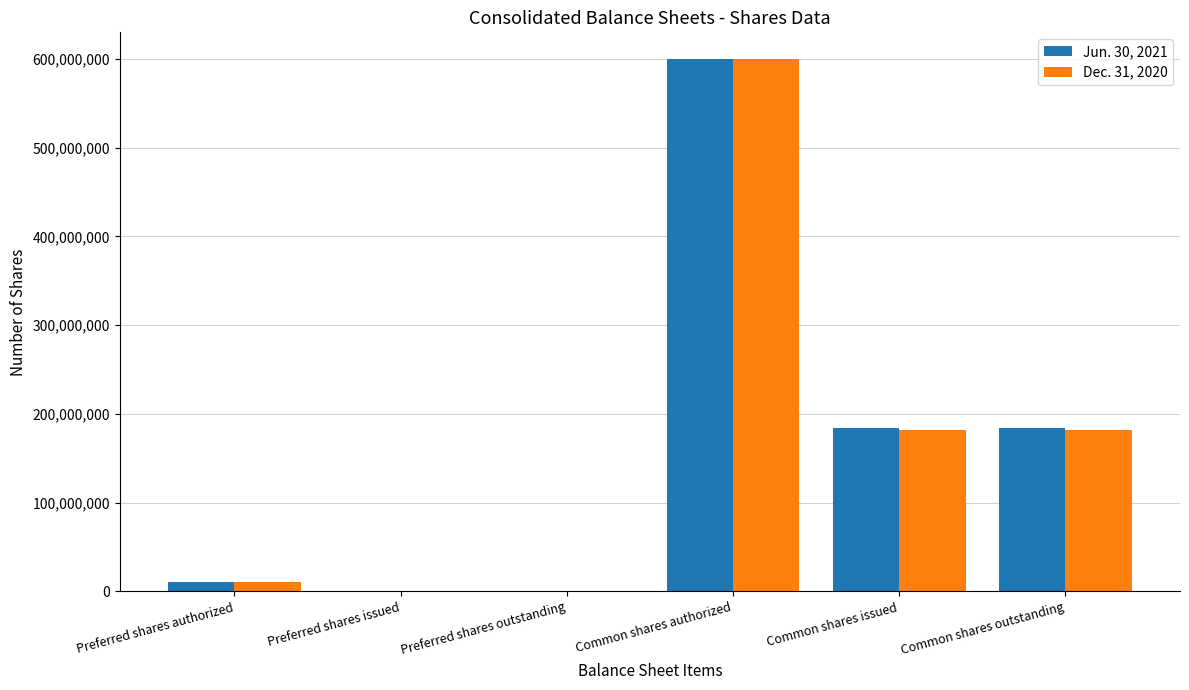

What are all the series names shown in the legend?

Jun. 30, 2021, Dec. 31, 2020